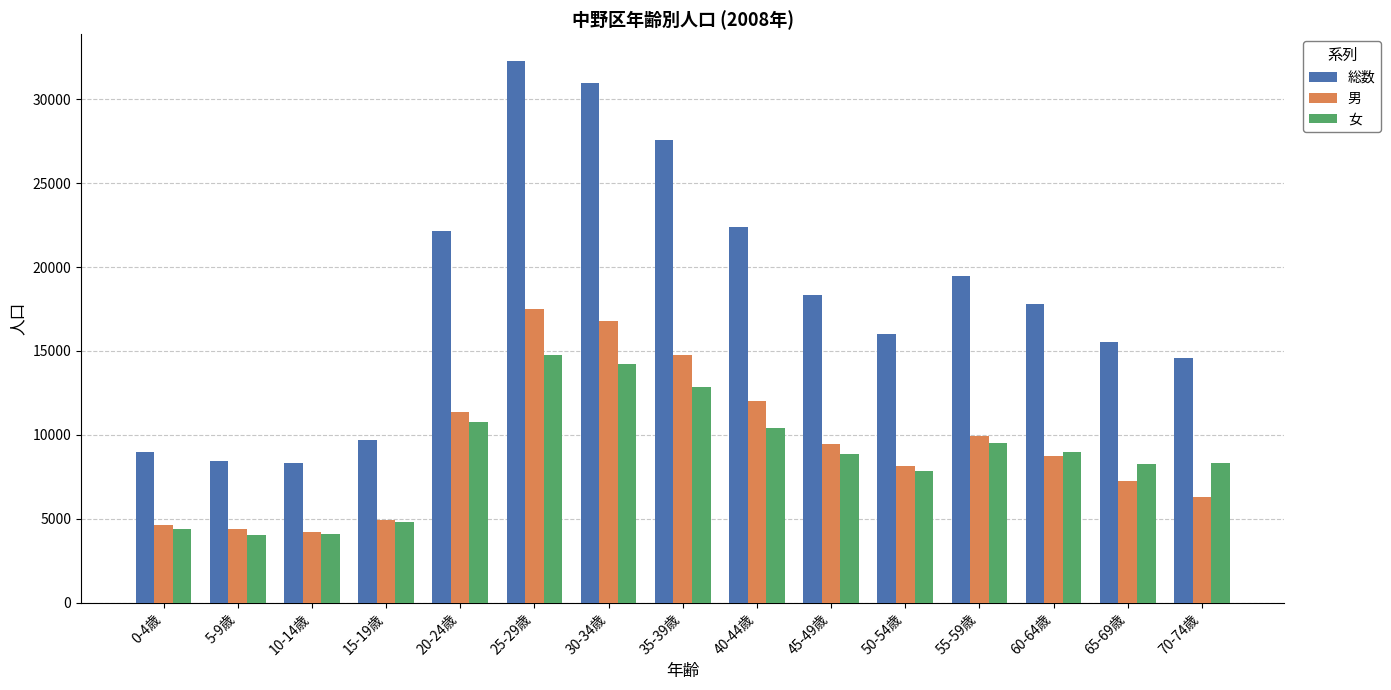

How many bars are there in each group?

3